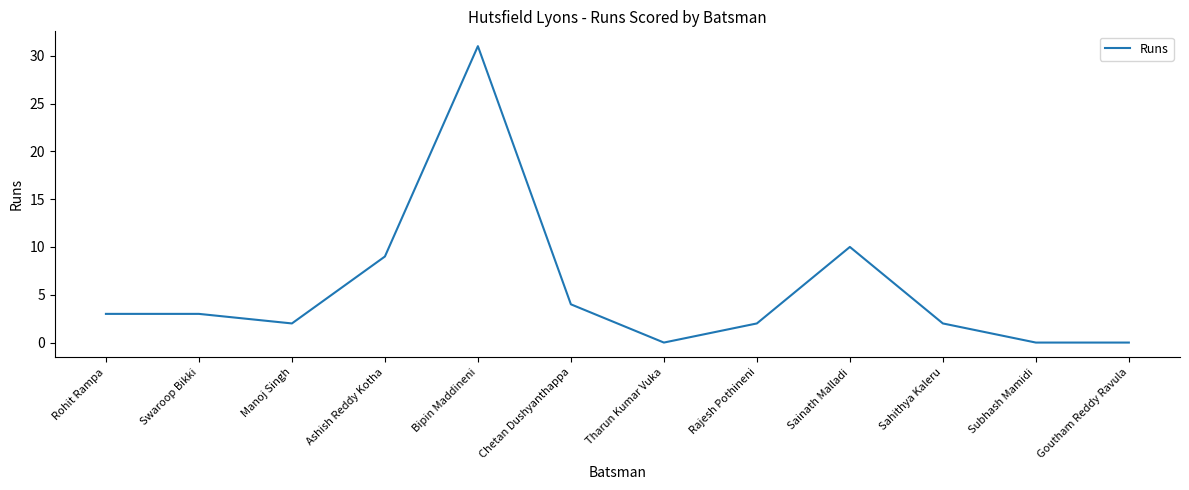

What is the average value?

6